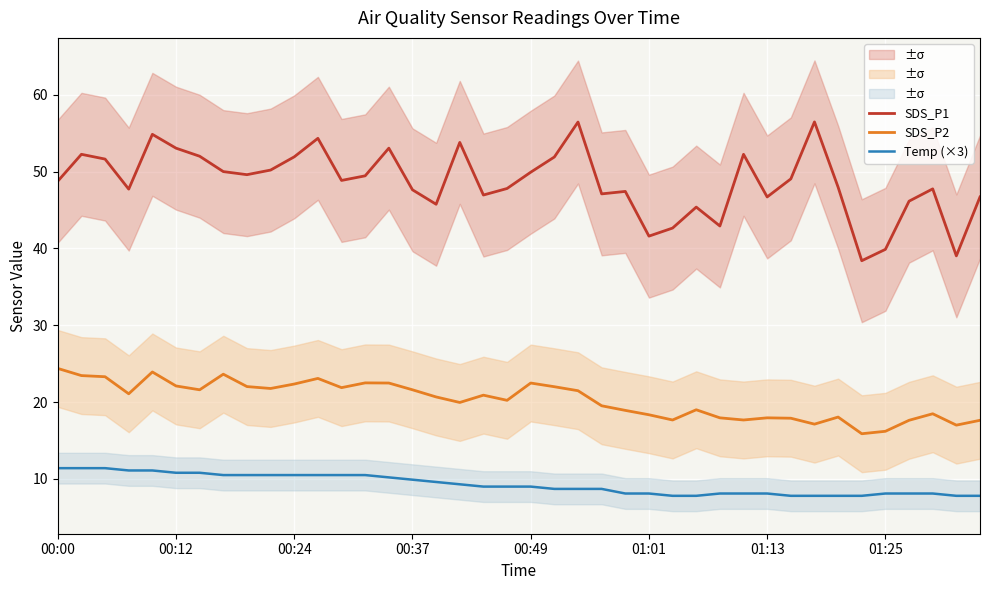

True or false: Temp (×3) has a value of 9.9 at 00:37.

True